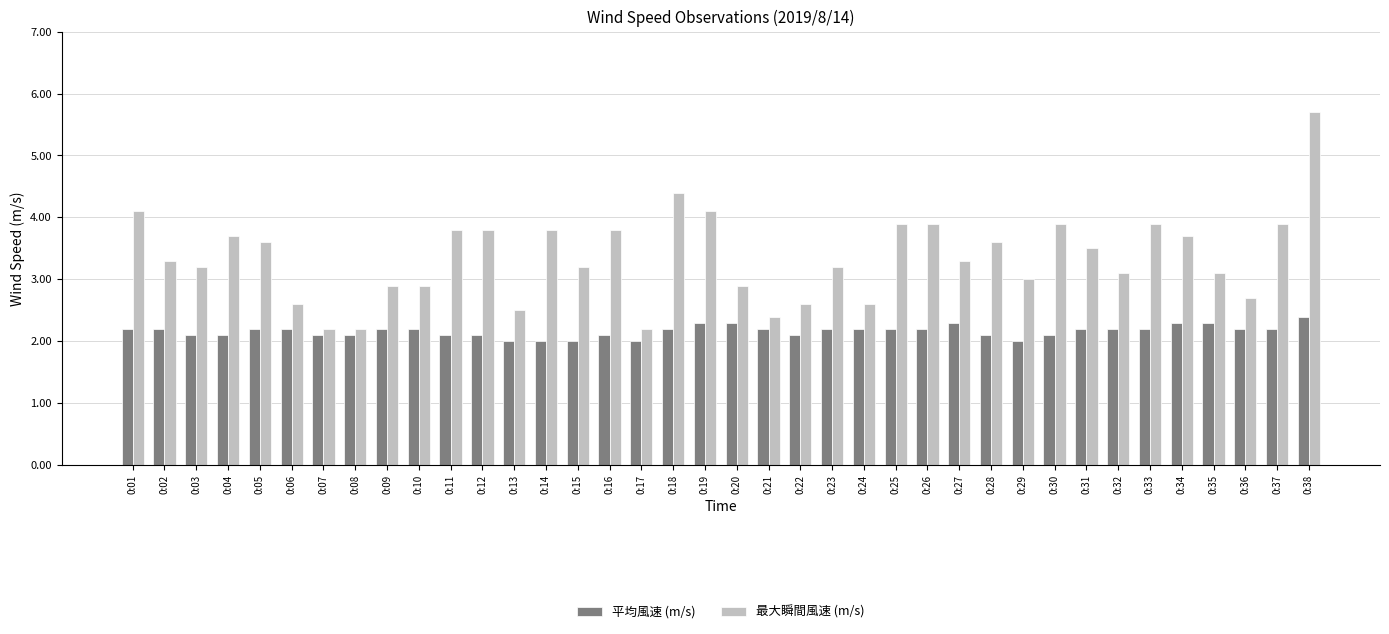

What is the sum of all 平均風速 (m/s) values?

82.3